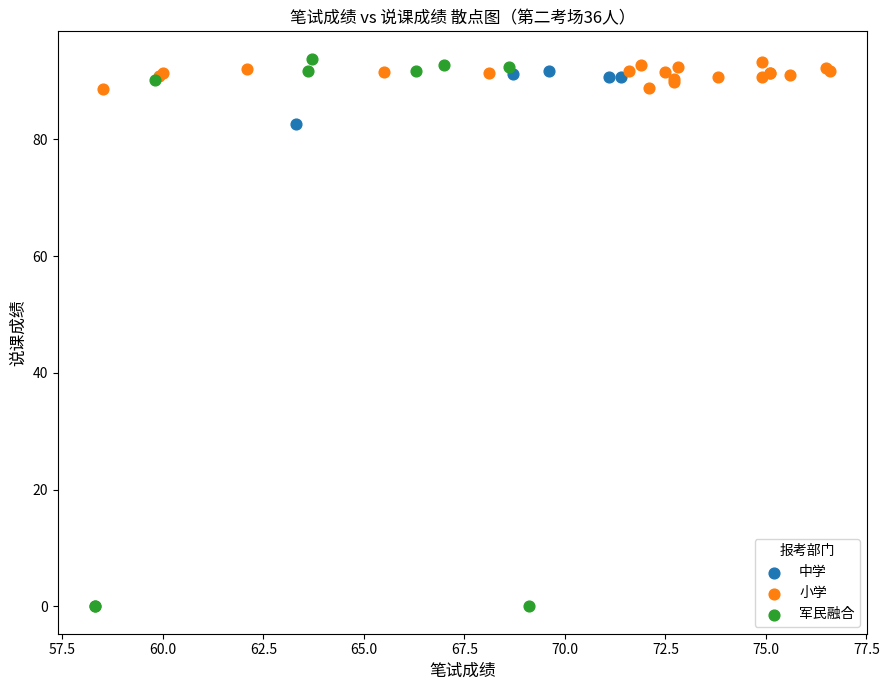

Which series contains the lowest Y value?

军民融合